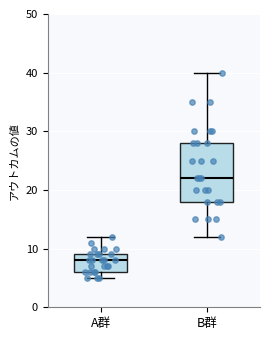

Which box's median line is the lowest?

A群